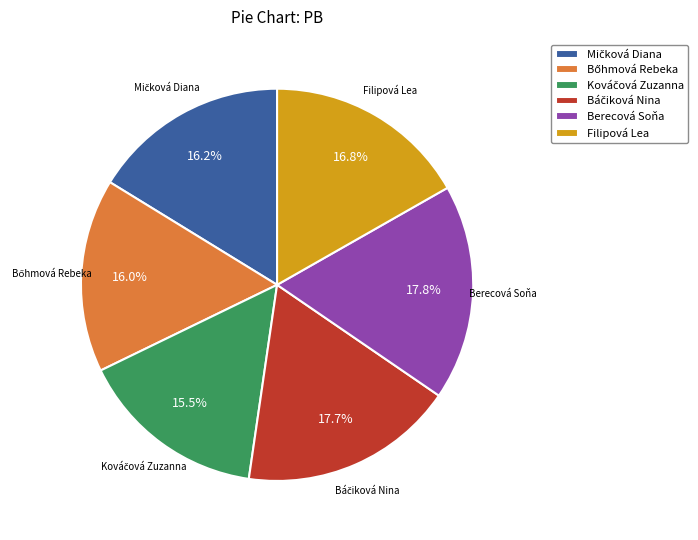

What percentage is NOT represented by Berecová Soňa?

82.2%